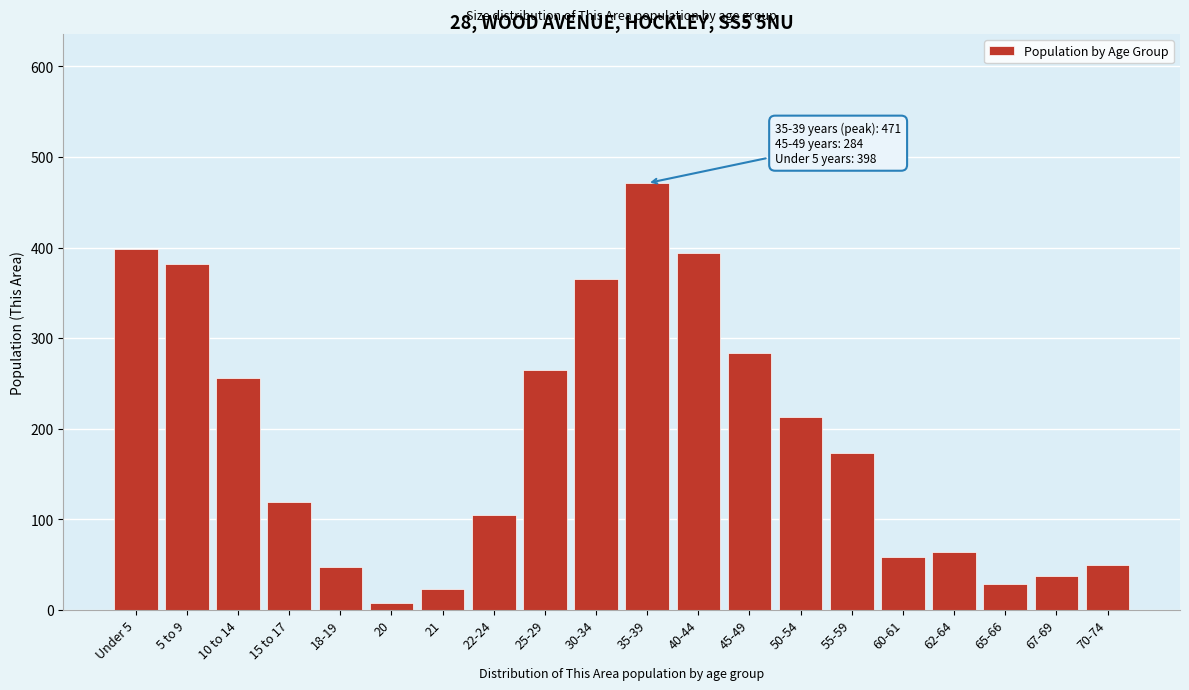

Which category has the highest value across all series?

35-39